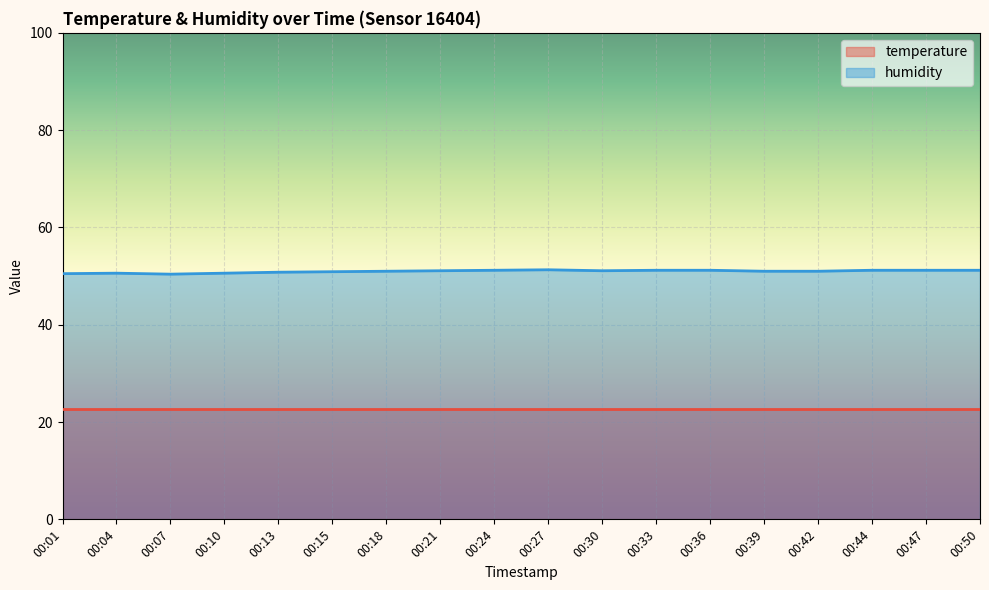

What is the difference between the maximum and second lowest values?

0.8